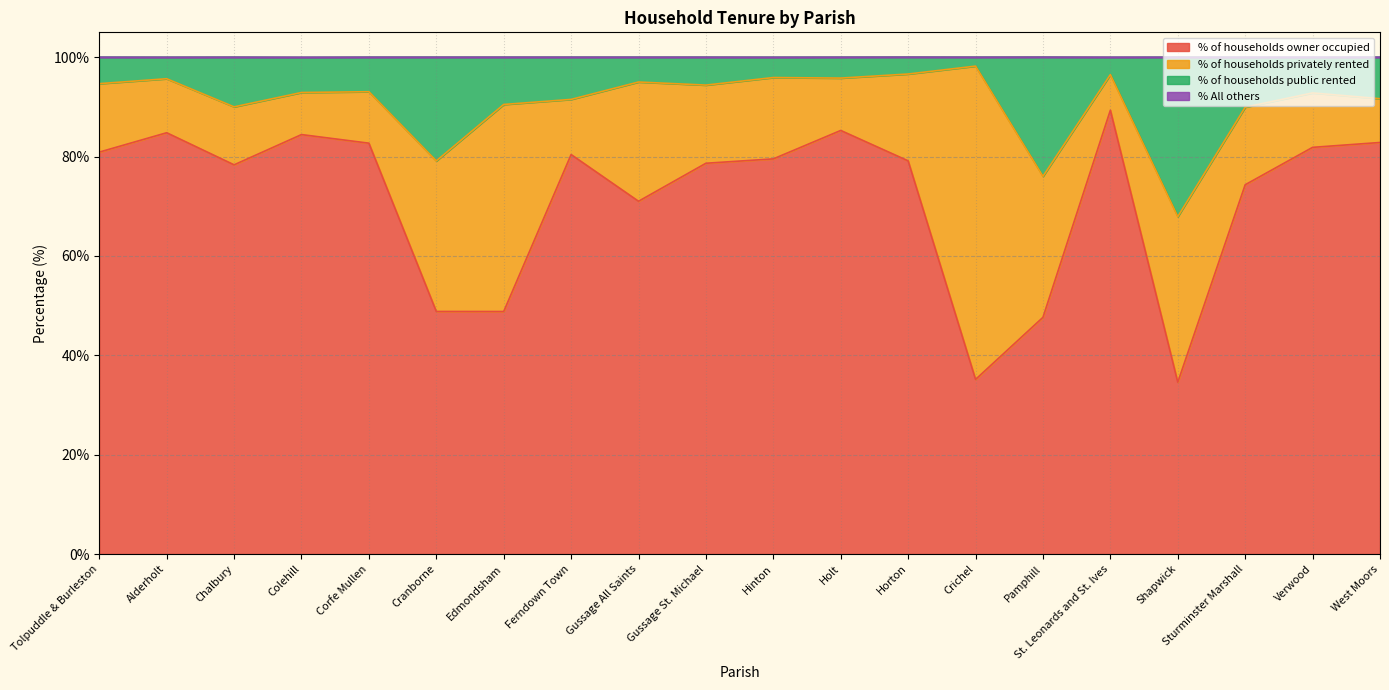

What is the difference between the % of households public rented values at Alderholt and Edmondsham?

5.2